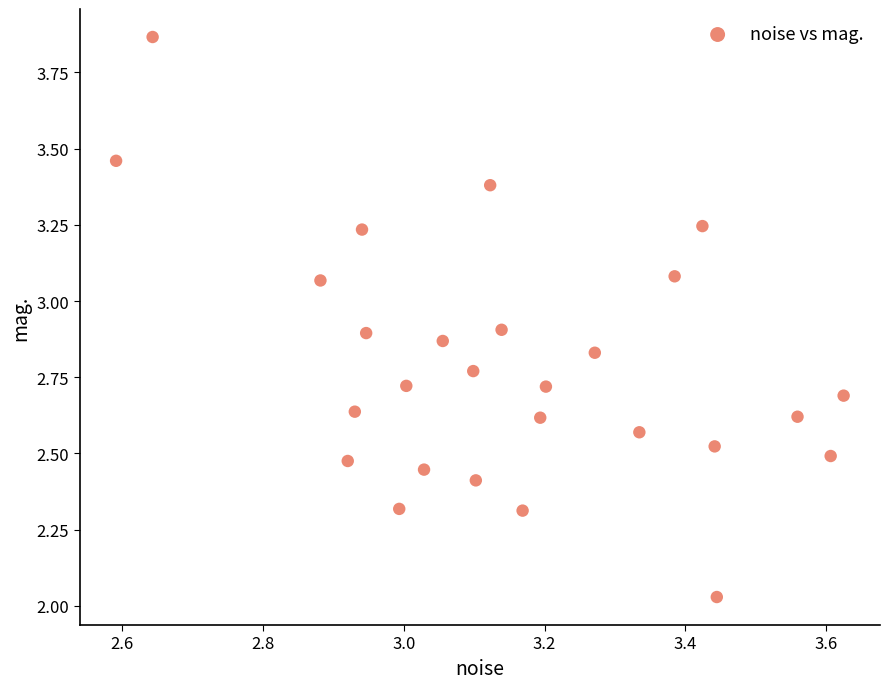

What is the range of Y values (max minus min)?

1.8